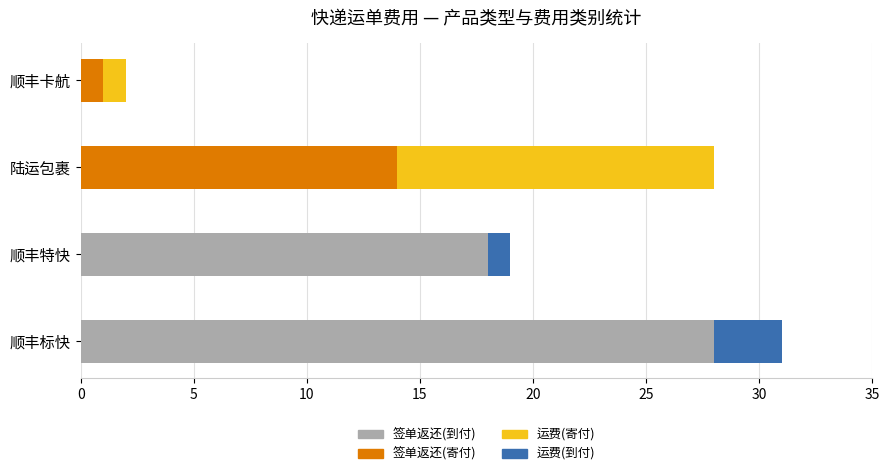

How many series are shown in this chart?

4